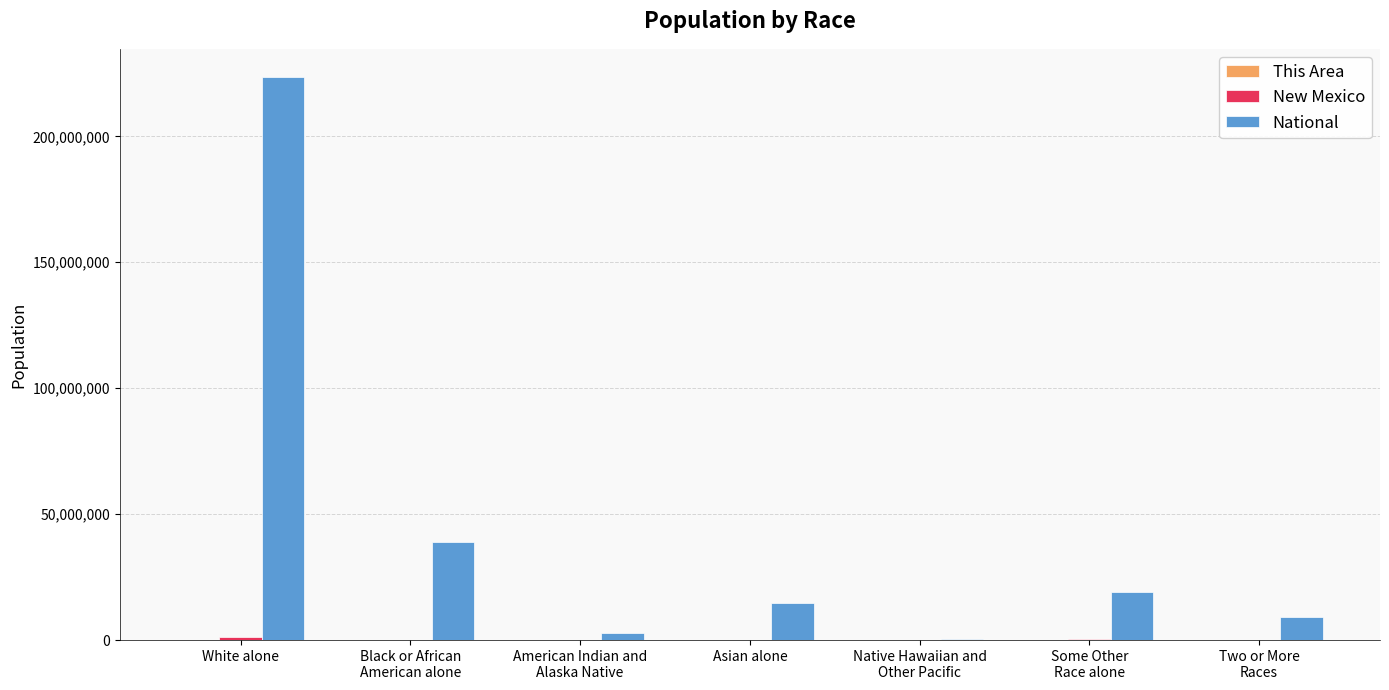

The National series shows 6833390 at Asian alone. True or false?

False